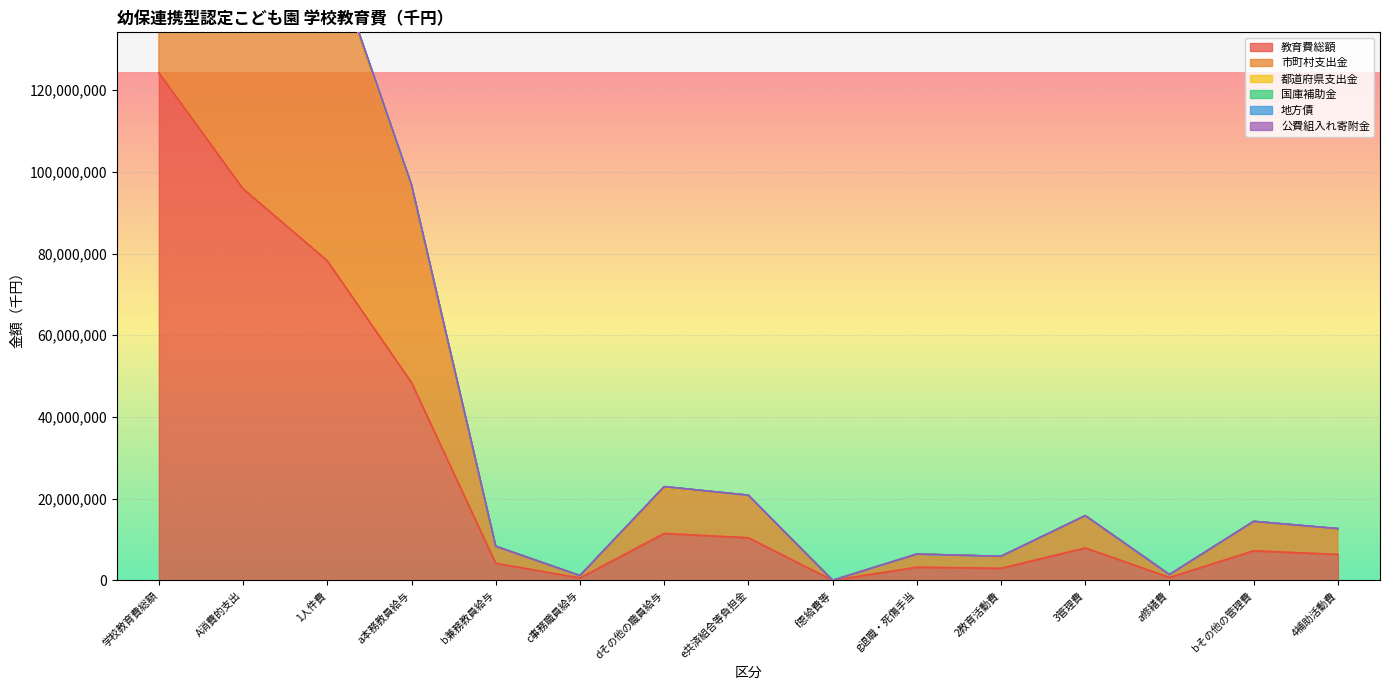

How many data points in 都道府県支出金 are less than 29695?

12